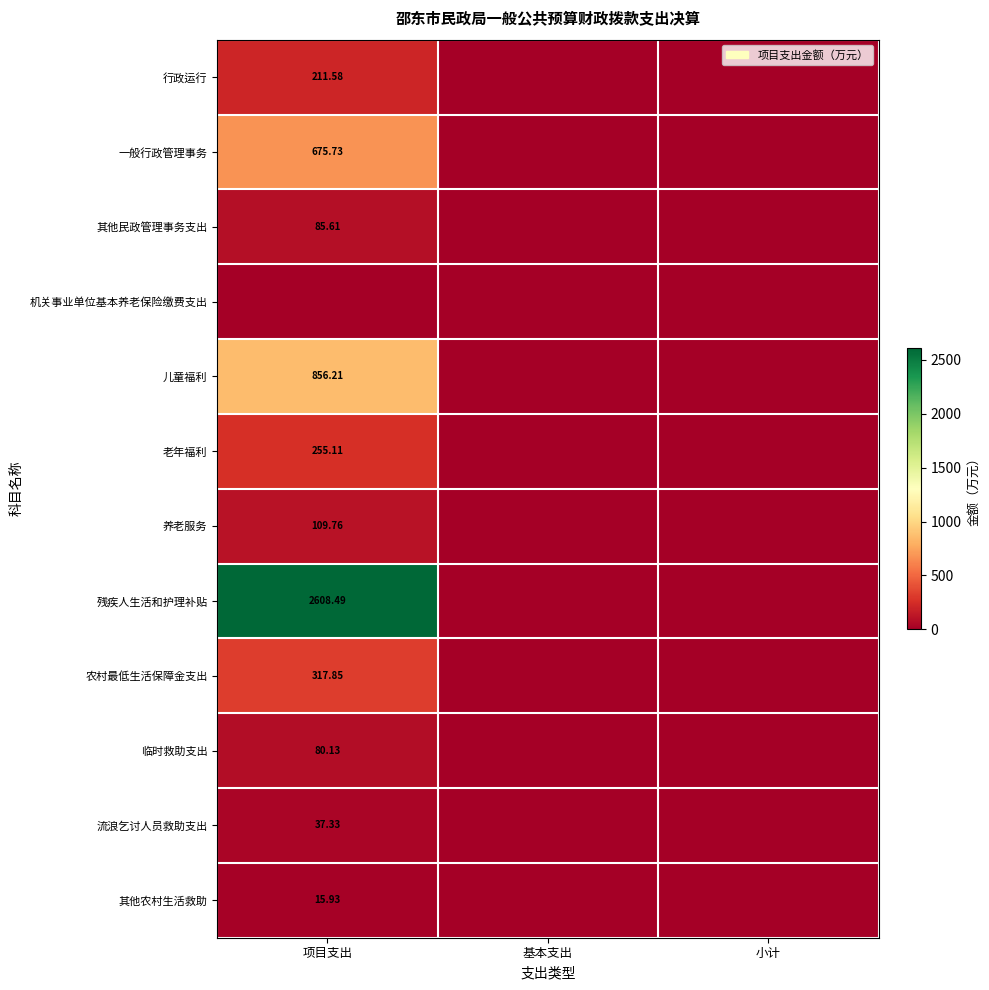

Which series has the largest total across all categories?

残疾人生活和护理补贴